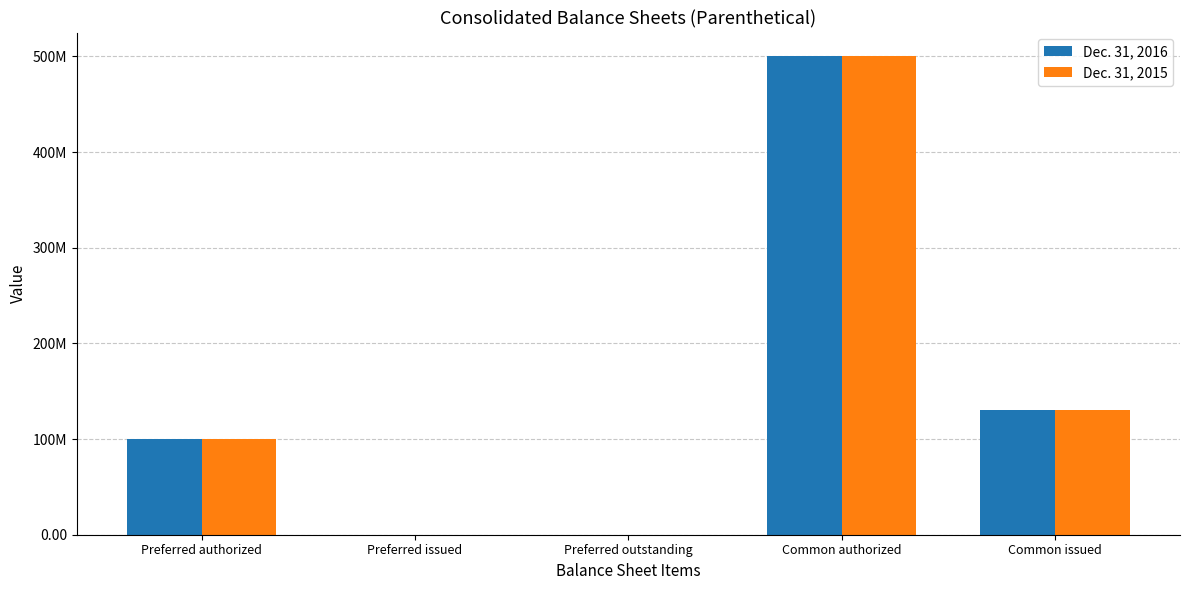

At how many categories does at least one series exceed 233663038?

1